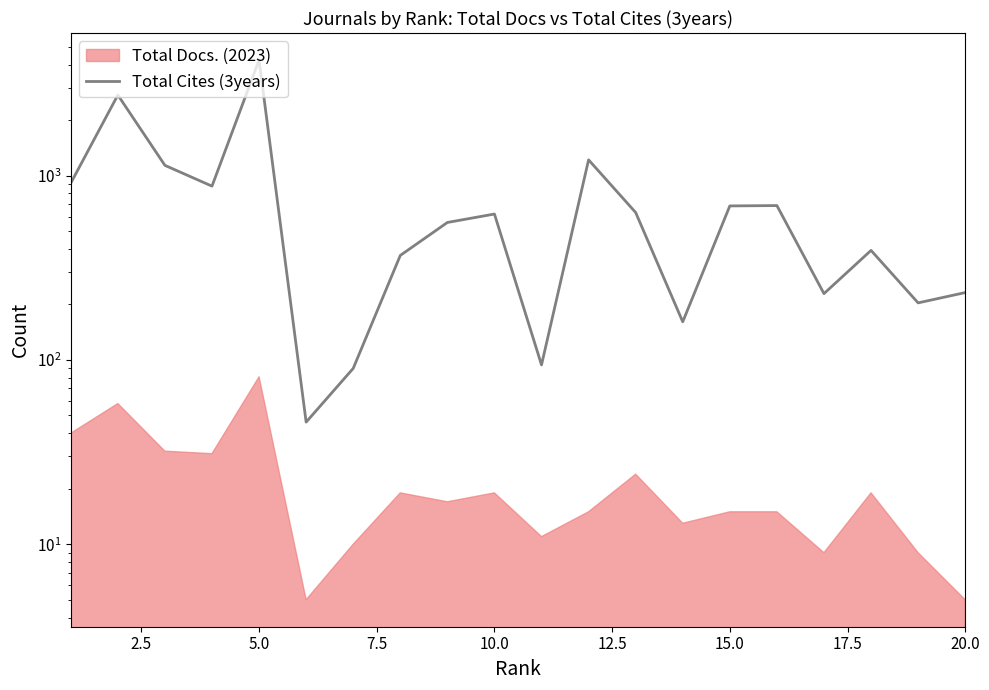

What is the difference between the second highest and minimum values?

2692